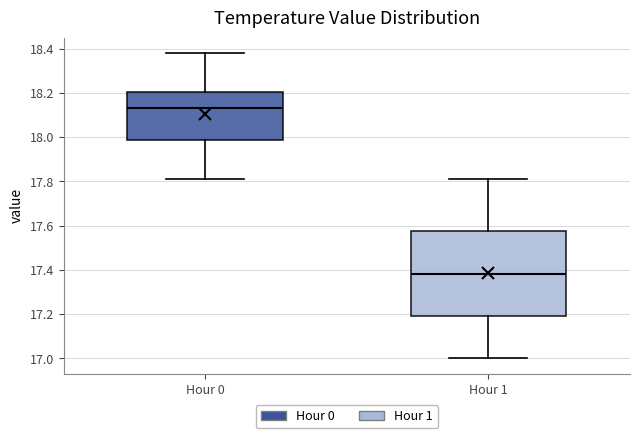

Reading left to right, read every box against the y-axis: the position of its median line, the range the box covers, and the ends of its whiskers. The values are not printed on the chart, so give them approximately, as read against the axis.

Hour 0: median 18.14, box 17.98 to 18.20, whiskers 17.82 to 18.38
Hour 1: median 17.38, box 17.20 to 17.58, whiskers 17.00 to 17.82